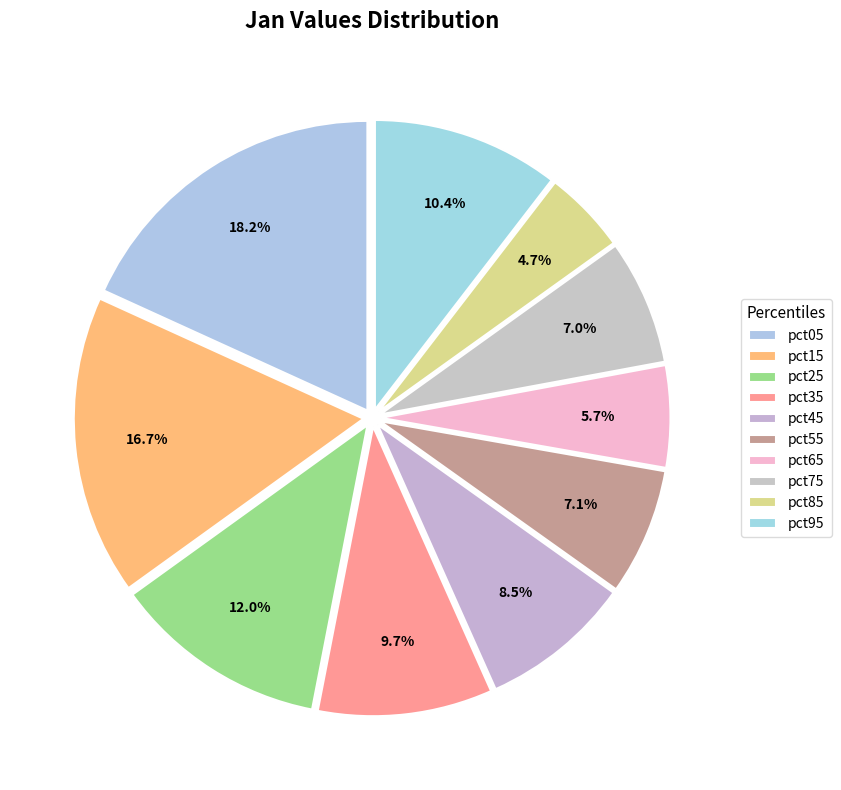

Rank the categories by value from highest to lowest.

pct05, pct15, pct25, pct95, pct35, pct45, pct55, pct75, pct65, pct85